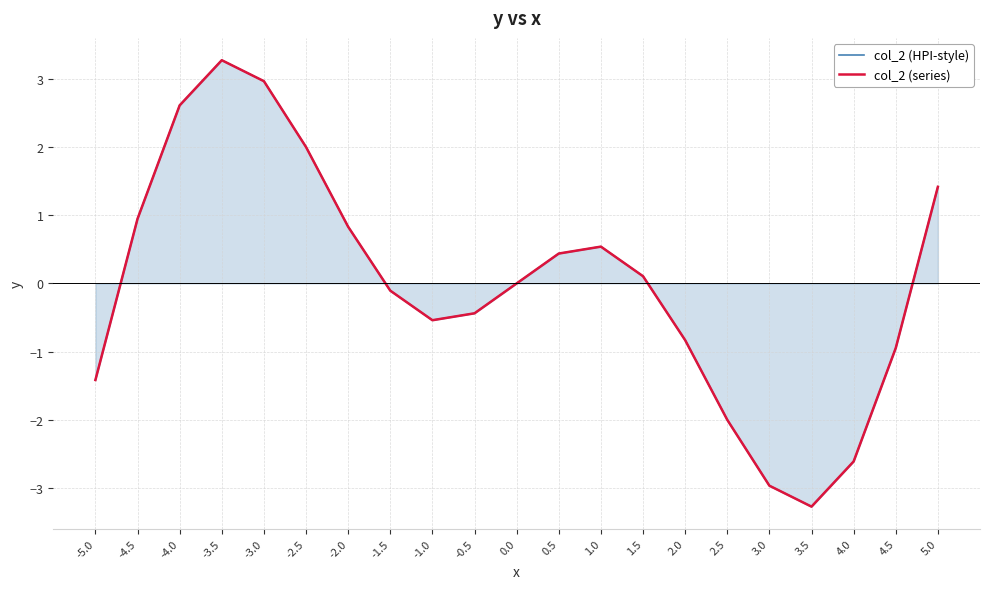

What value does the col_2 (series) series have at 2.5?

-2.0